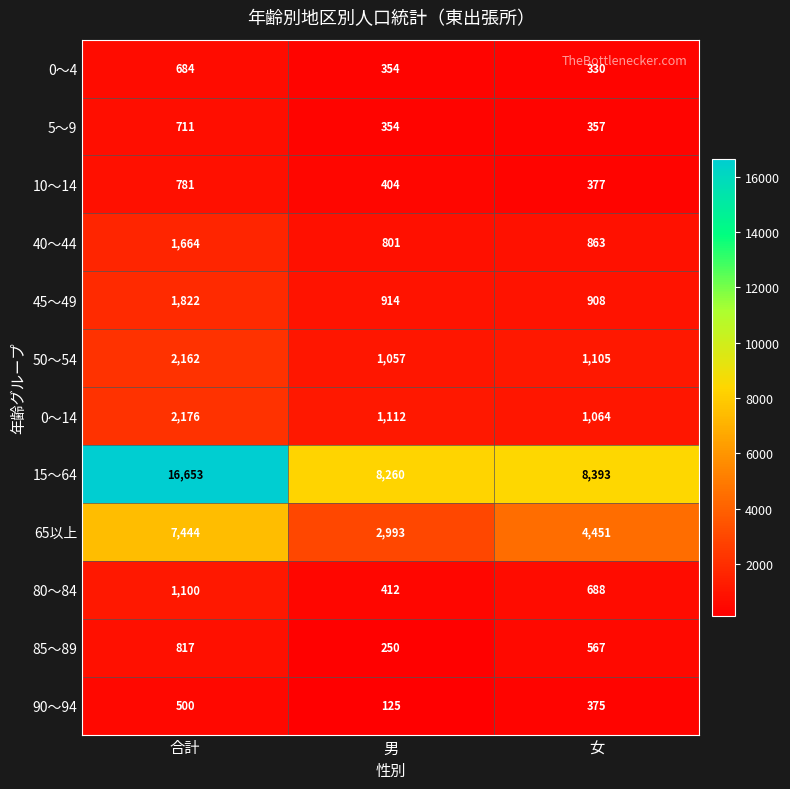

What is the difference between the maximum and minimum values in the 5～9 series?

357